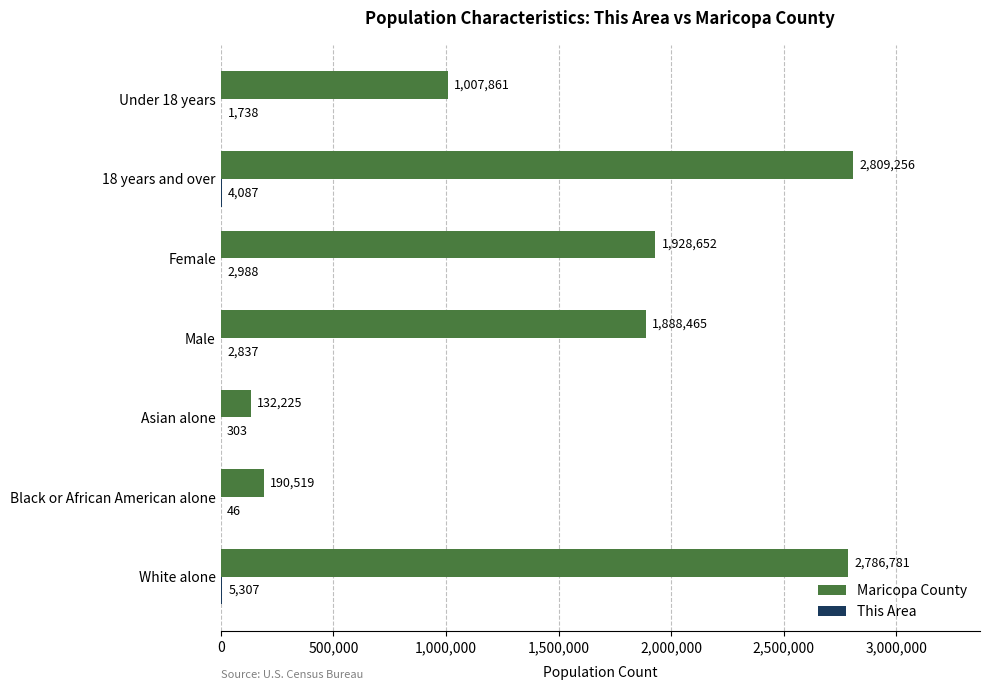

At which category is the sum across all series the highest?

18 years and over